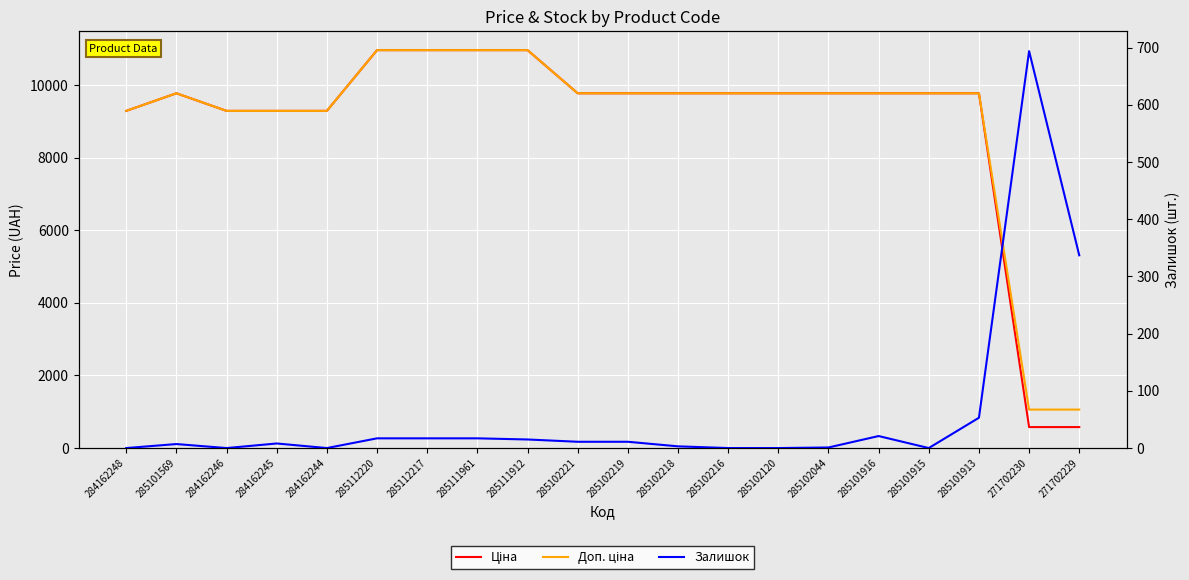

In Доп. ціна, how many points are higher than both neighbors (excluding endpoints)?

1